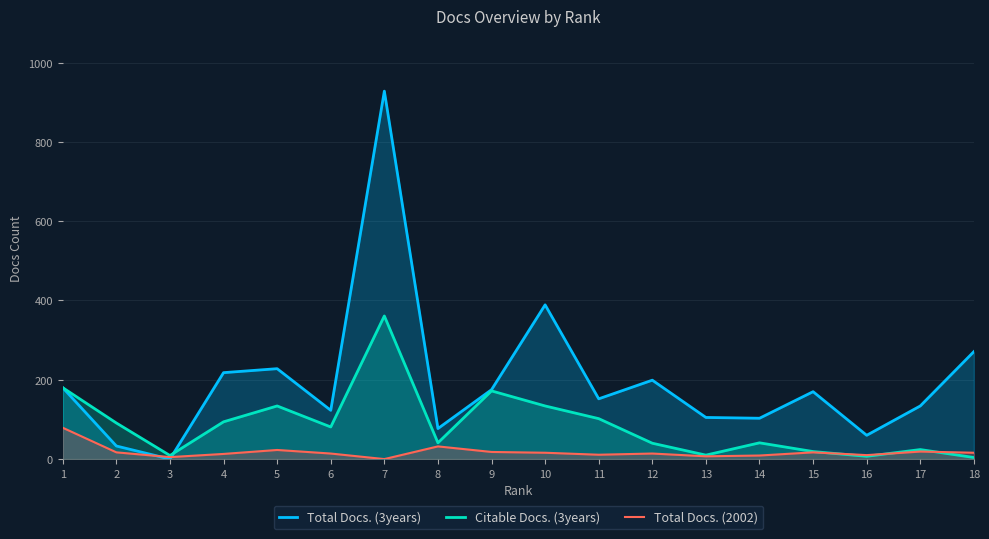

Where is the first local minimum for Total Docs. (3years)?

3